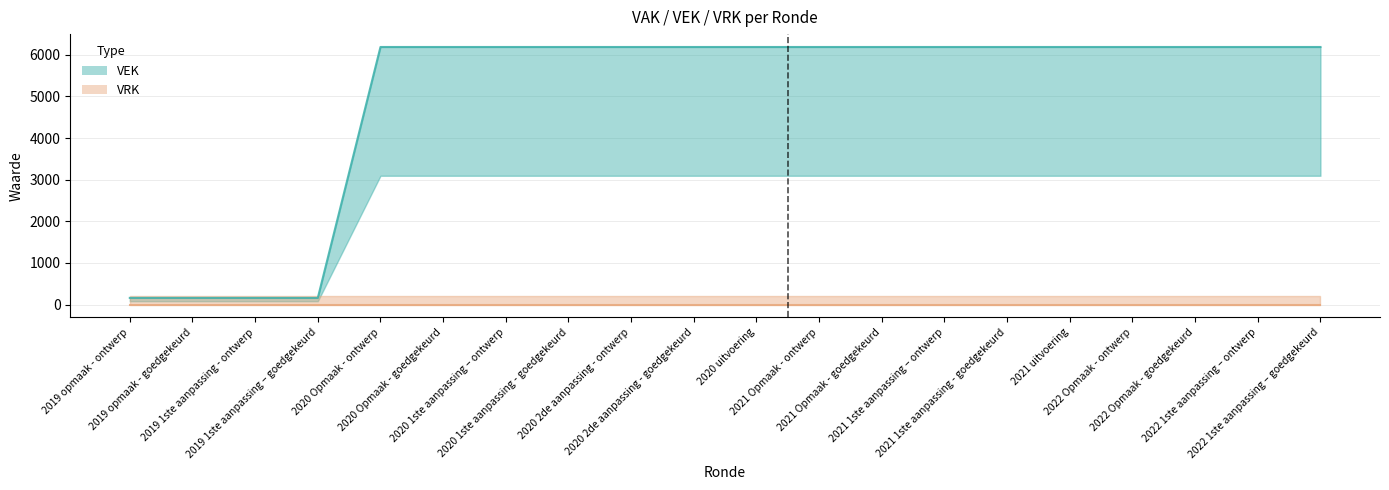

At which label is the value closest to 3174?

2019 opmaak - ontwerp